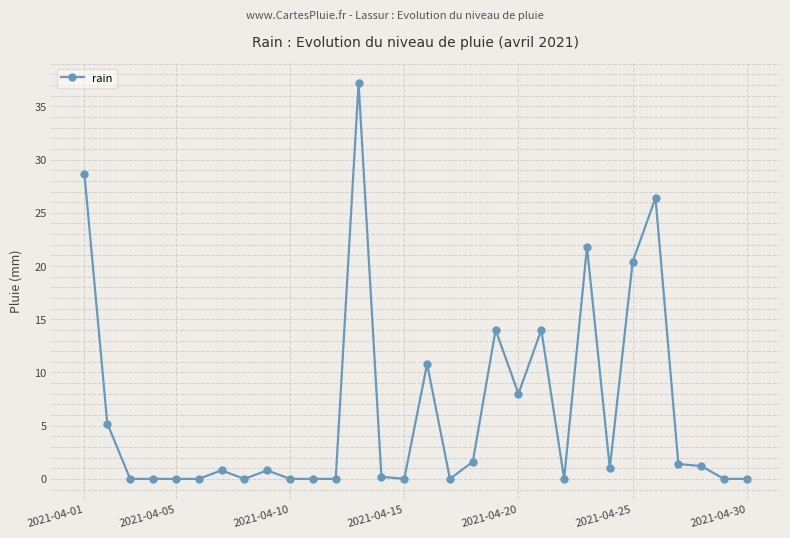

What is the average value?

6.4